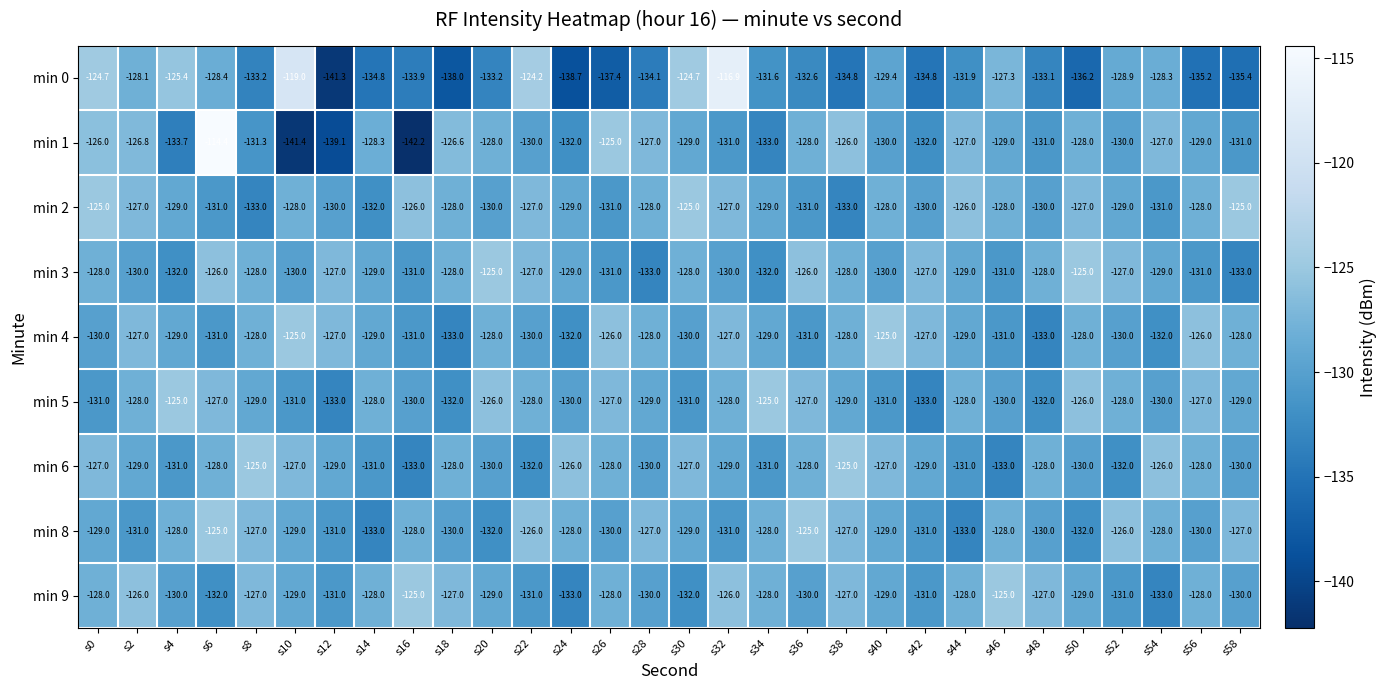

At which category is the sum across all series the highest?

s6